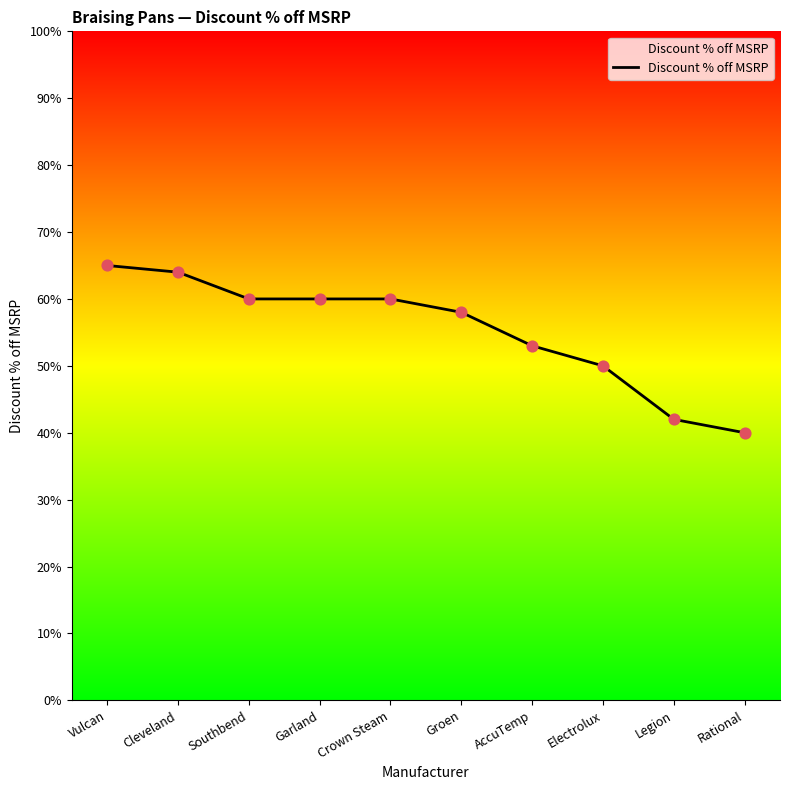

Between Crown Steam and Groen, which is larger?

Crown Steam